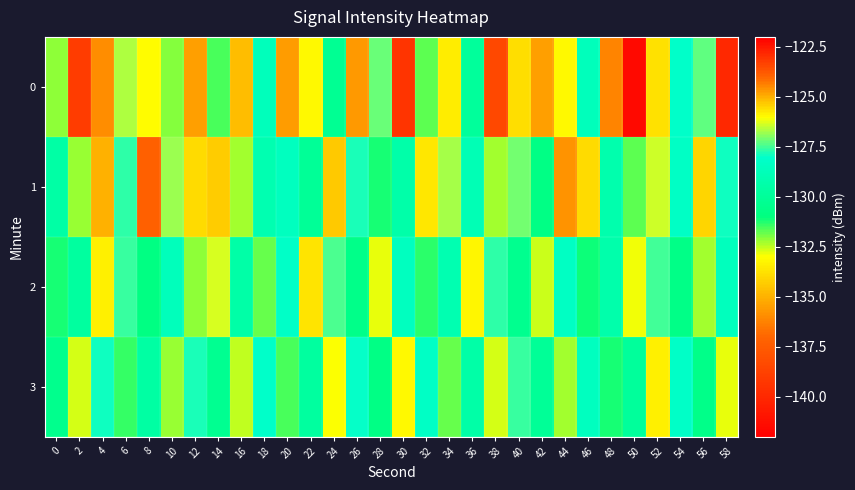

At 20, list the series in order from largest to smallest.

2, 1, 3, 0